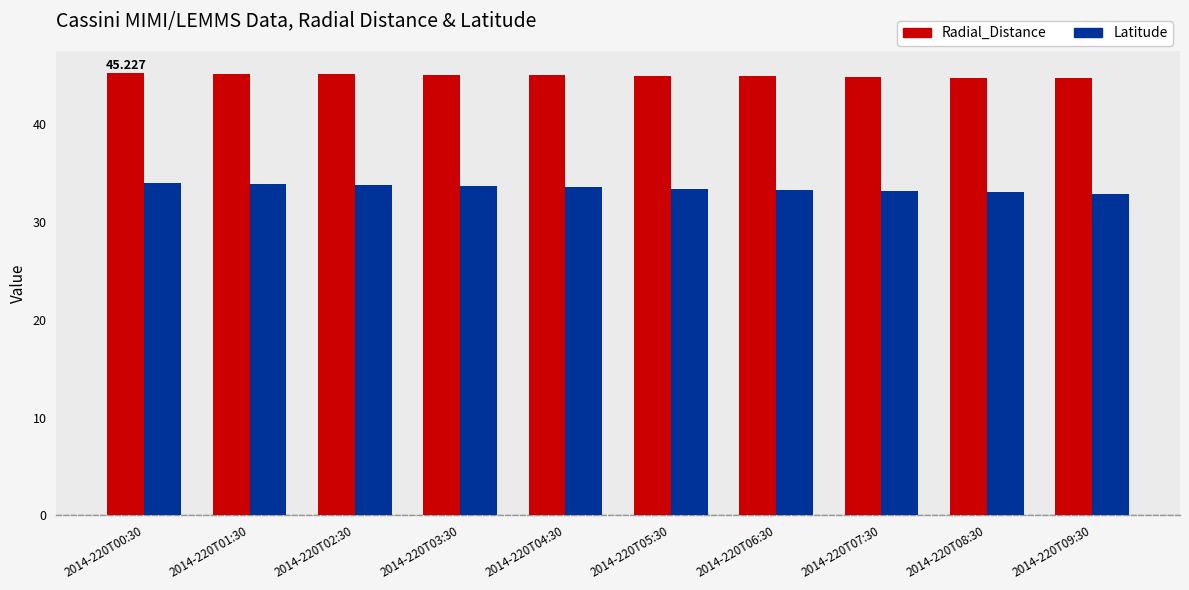

What is the maximum value for Latitude?

34.0